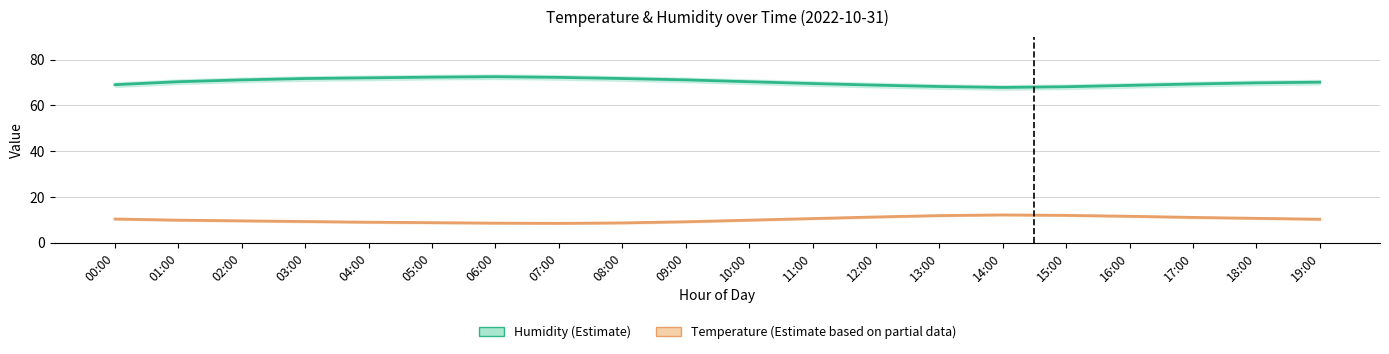

Does the chart display data point markers on the line(s)?

No